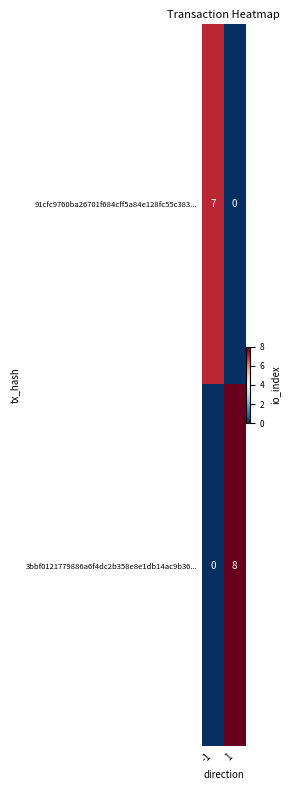

What is the spread (max minus min) of values at -1?

7